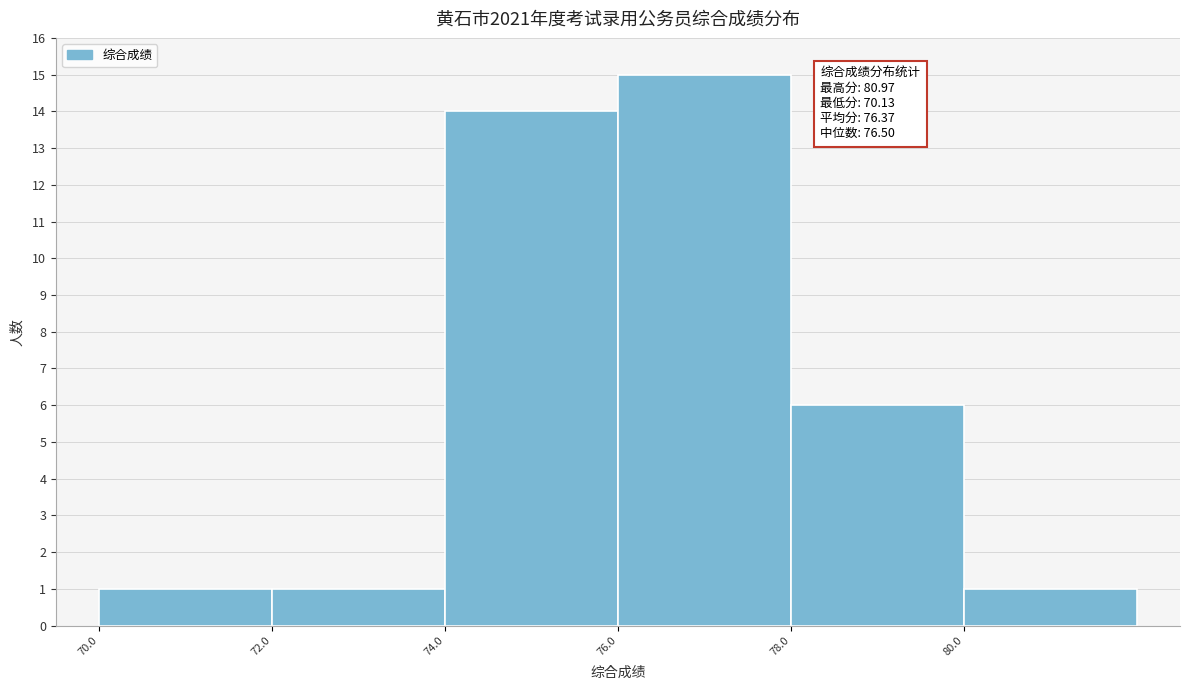

Over which range of the x-axis is the bar tallest?

76 to 78